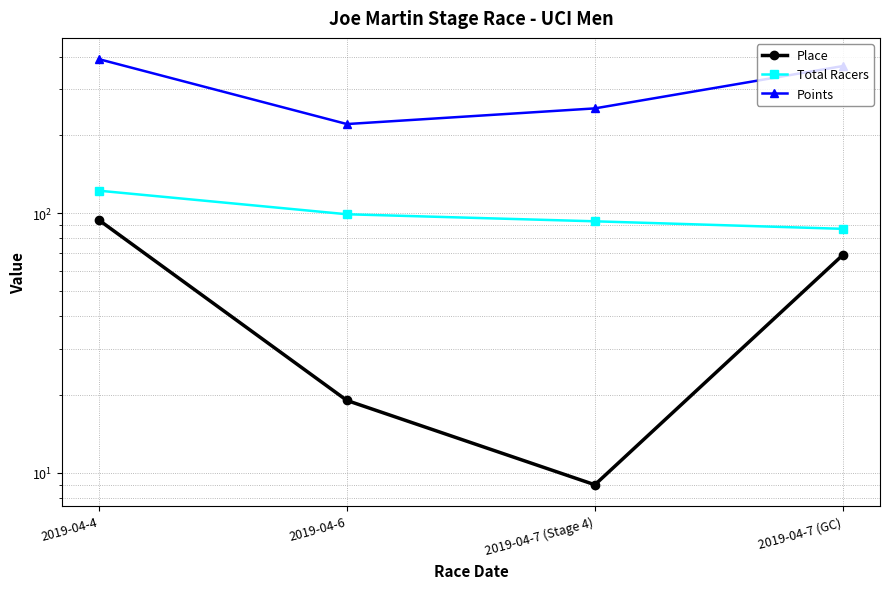

Which has a higher value, 2019-04-4 or 2019-04-7 (GC)?

2019-04-4